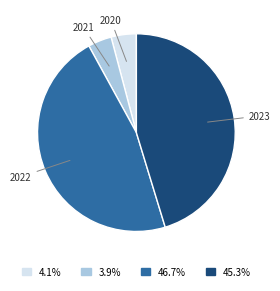

Does any single category account for the majority?

No